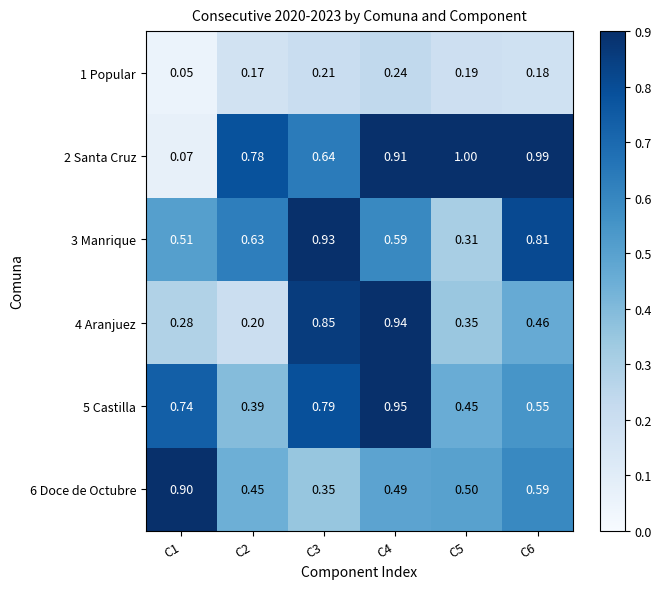

How many distinct data groups are displayed?

6